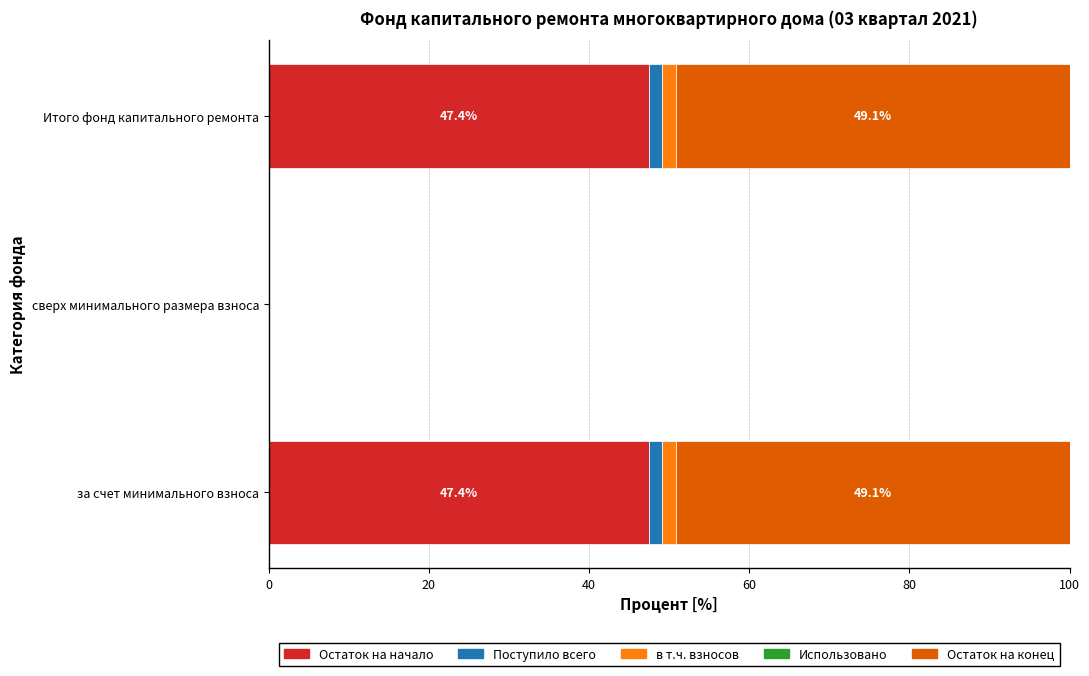

The Остаток на начало series shows 47.4 at за счет минимального взноса. True or false?

True